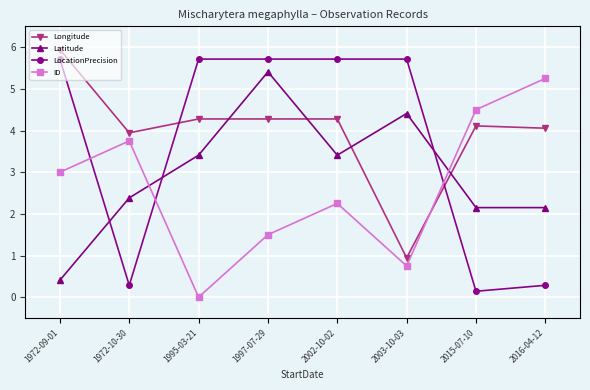

In Latitude, how many points are higher than both neighbors (excluding endpoints)?

2